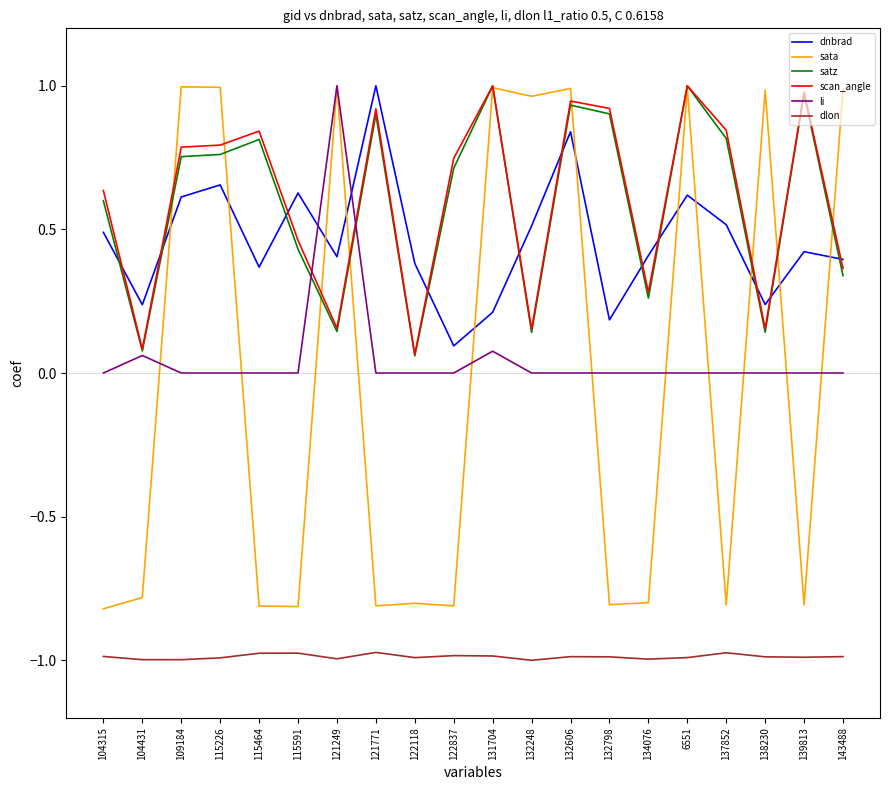

What is the spread (max minus min) of values at 134076?

1.4